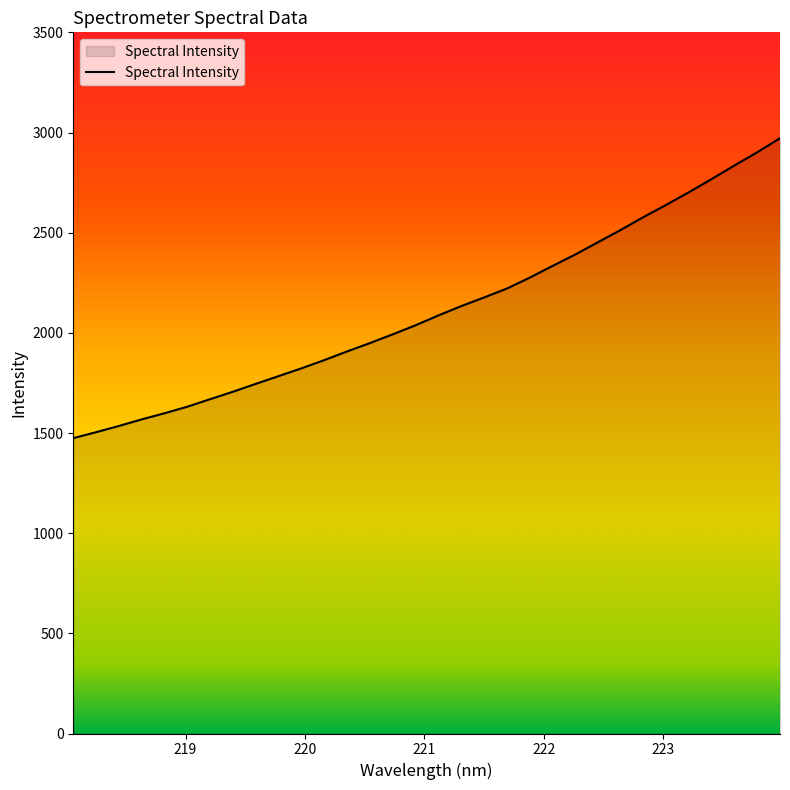

What is the minimum value shown in the chart?

1474.3